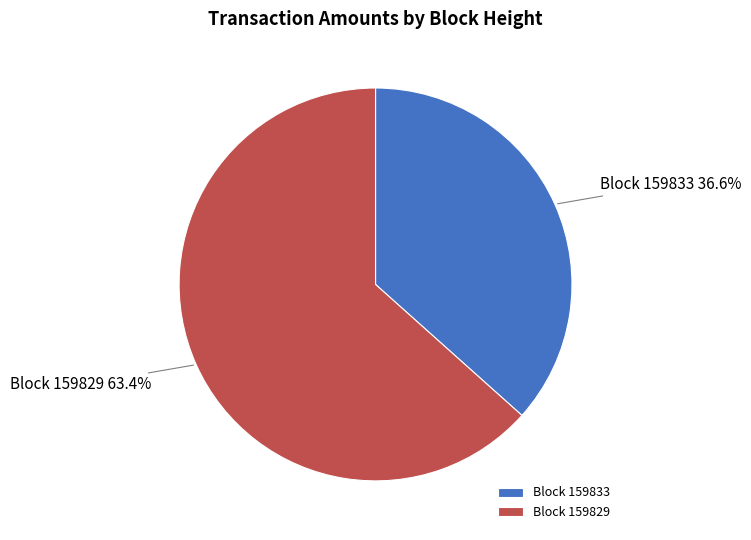

Which category has the smallest portion of the pie?

Block 159833